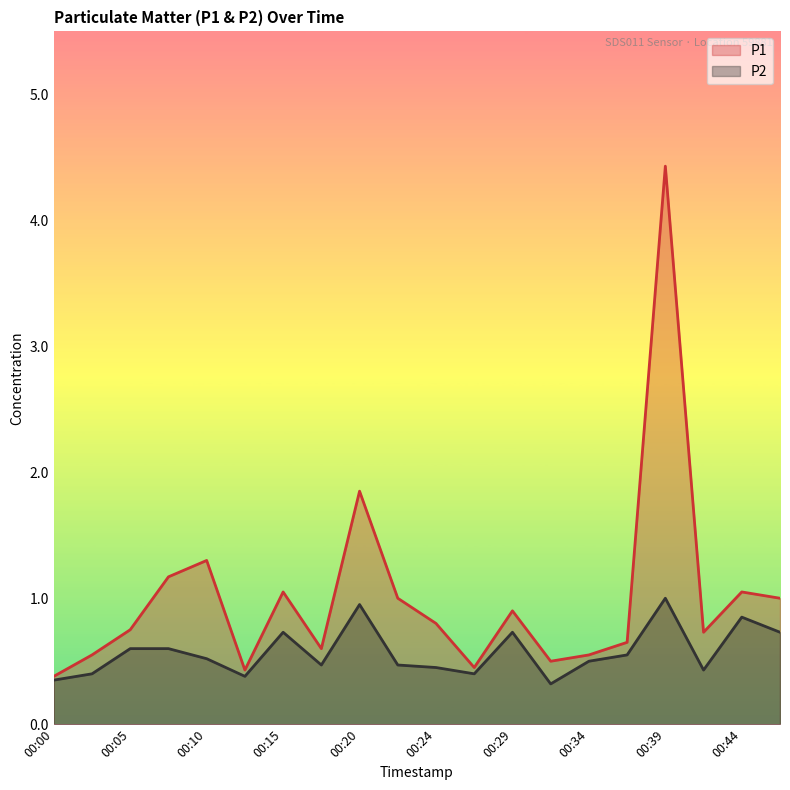

Reading left to right, extract all data points from this chart.

P1: 0.4	0.6	0.8	1.2	1.3	0.4	1.1	0.6	1.9	1.0	0.8	0.5	0.9	0.5	0.6	0.7	4.4	0.7	1.1	1.0
P2: 0.3	0.4	0.6	0.6	0.5	0.4	0.7	0.5	0.9	0.5	0.5	0.4	0.7	0.3	0.5	0.6	1.0	0.4	0.8	0.7